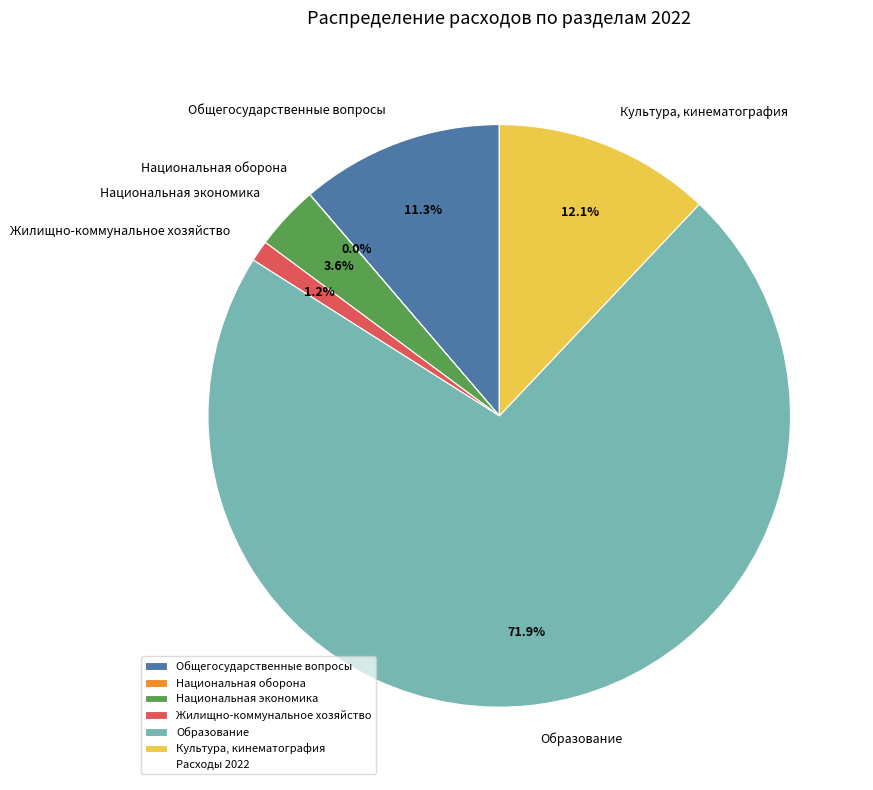

What is the largest slice in the pie chart?

Образование